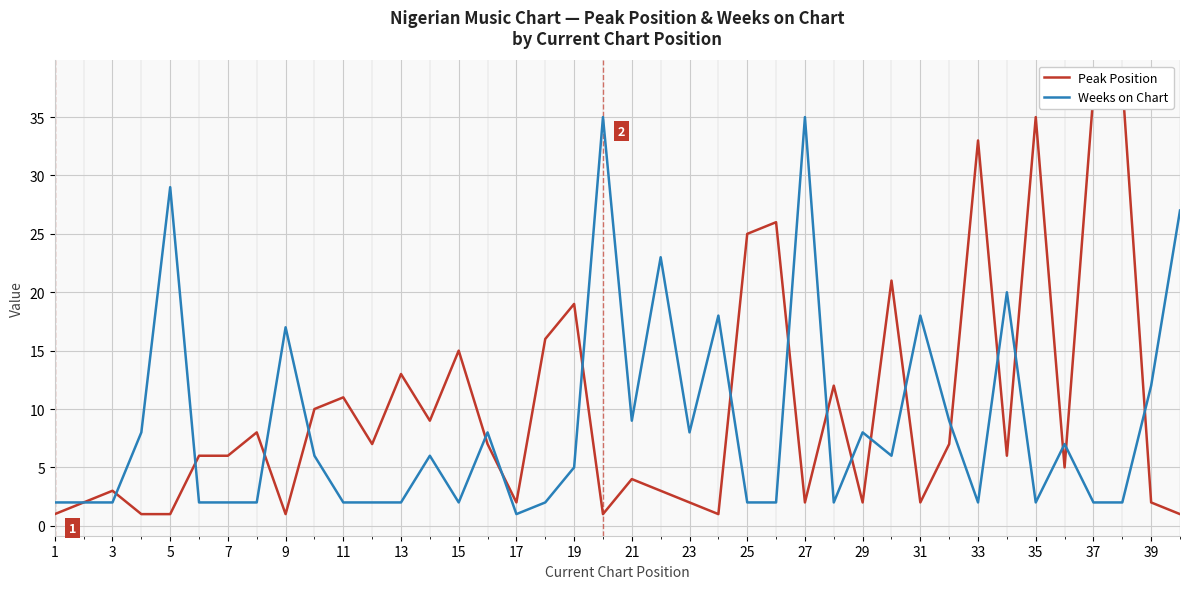

The value of Weeks on Chart at 9 is 24. True or false?

False